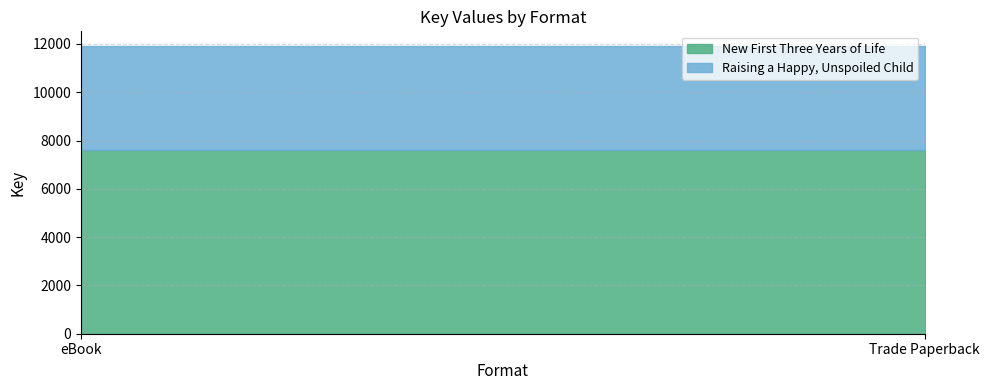

What is the spread (max minus min) of values at Trade Paperback?

3311